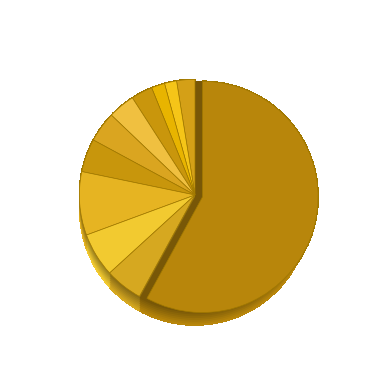

Does any single category account for the majority?

Yes